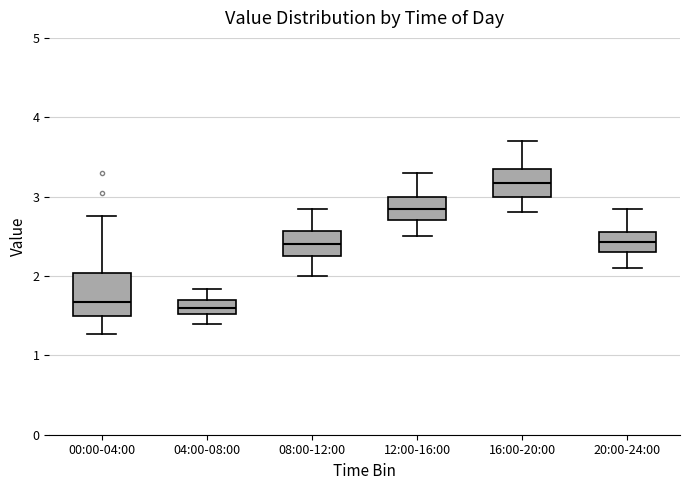

Reading left to right, read every box against the y-axis: the position of its median line, the range the box covers, and the ends of its whiskers. The values are not printed on the chart, so give them approximately, as read against the axis.

00:00-04:00: median 1.7, box 1.5 to 2.0, whiskers 1.3 to 2.8
04:00-08:00: median 1.6, box 1.5 to 1.7, whiskers 1.4 to 1.8
08:00-12:00: median 2.4, box 2.3 to 2.6, whiskers 2.0 to 2.9
12:00-16:00: median 2.9, box 2.7 to 3.0, whiskers 2.5 to 3.3
16:00-20:00: median 3.2, box 3.0 to 3.4, whiskers 2.8 to 3.7
20:00-24:00: median 2.4, box 2.3 to 2.6, whiskers 2.1 to 2.9